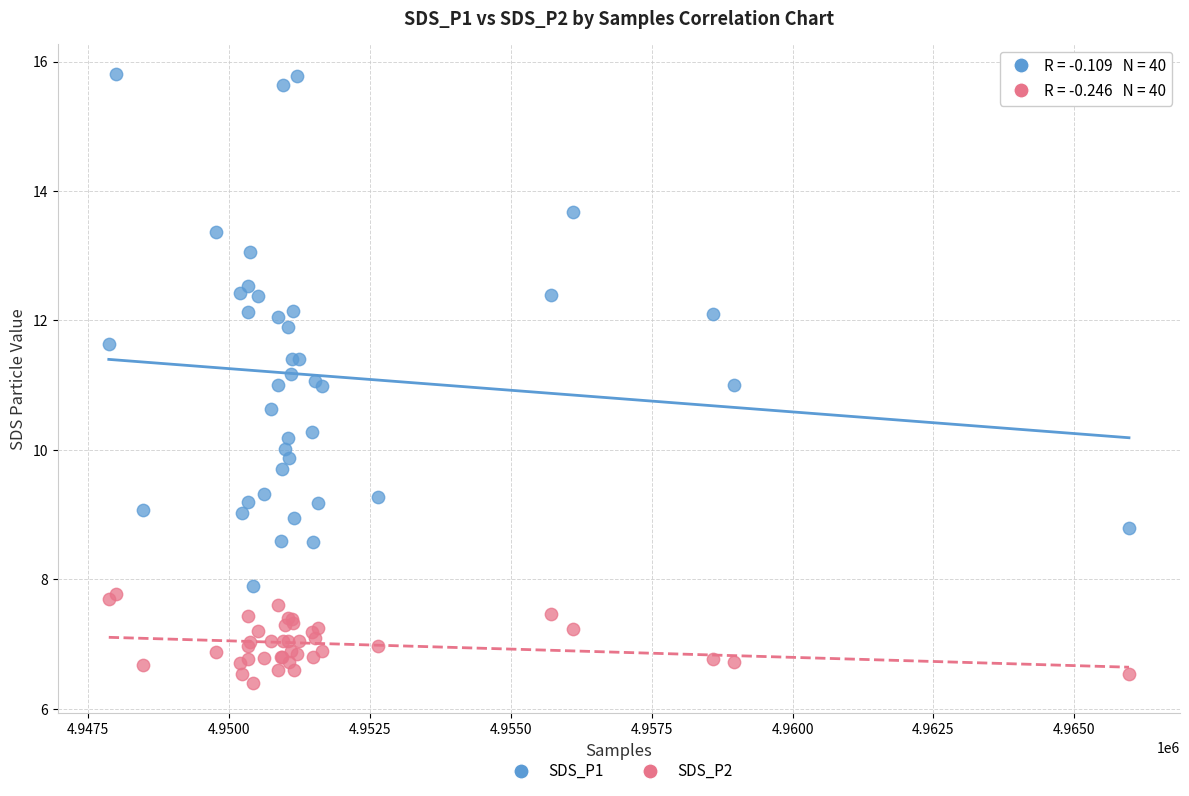

Which series contains the highest Y value?

SDS_P1